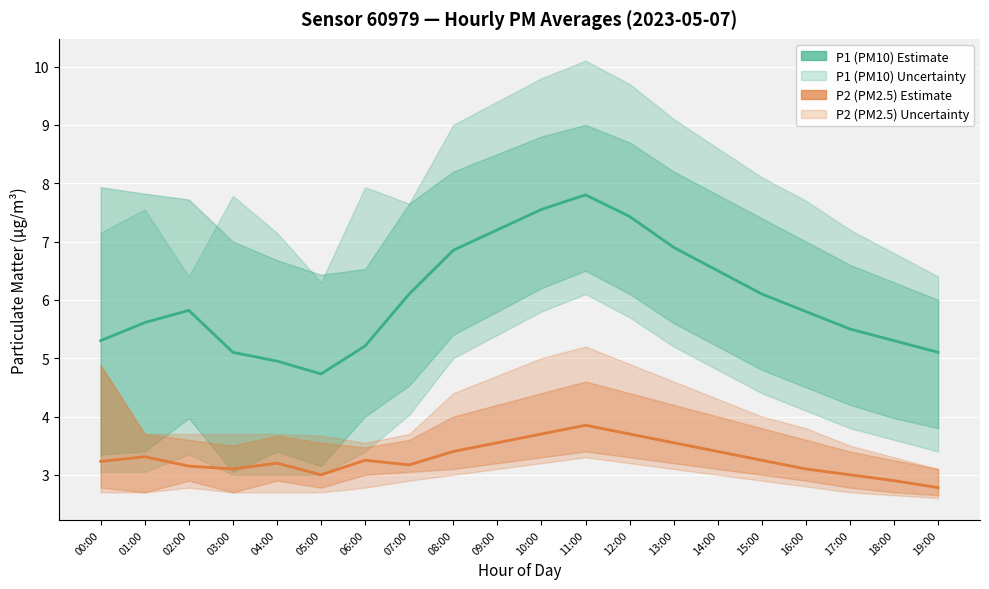

Which has a higher value, 09:00 or 16:00?

09:00